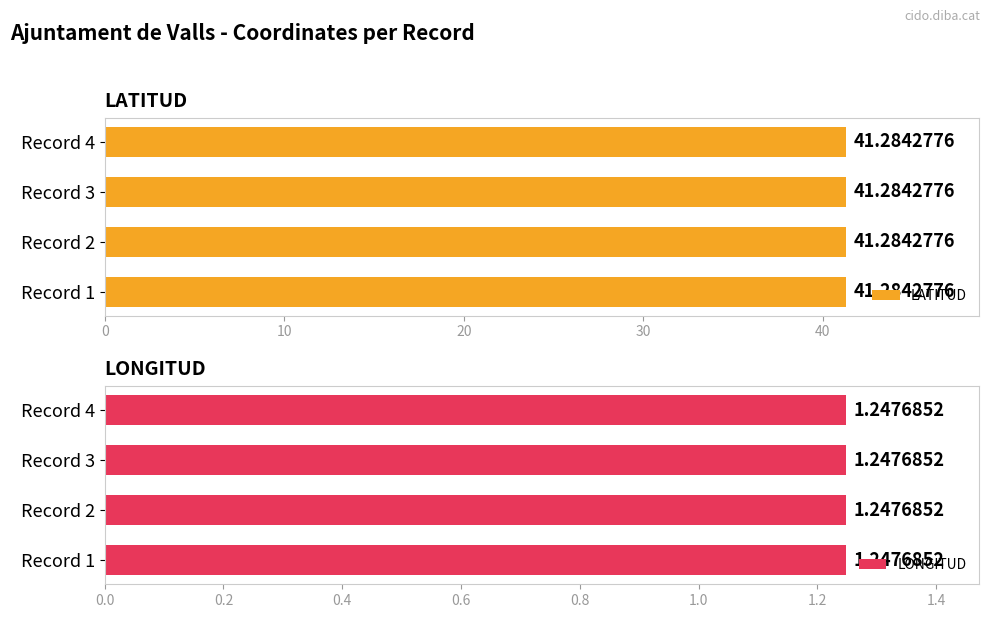

Rank the categories by LATITUD value from lowest to highest.

1, 2, 3, 4